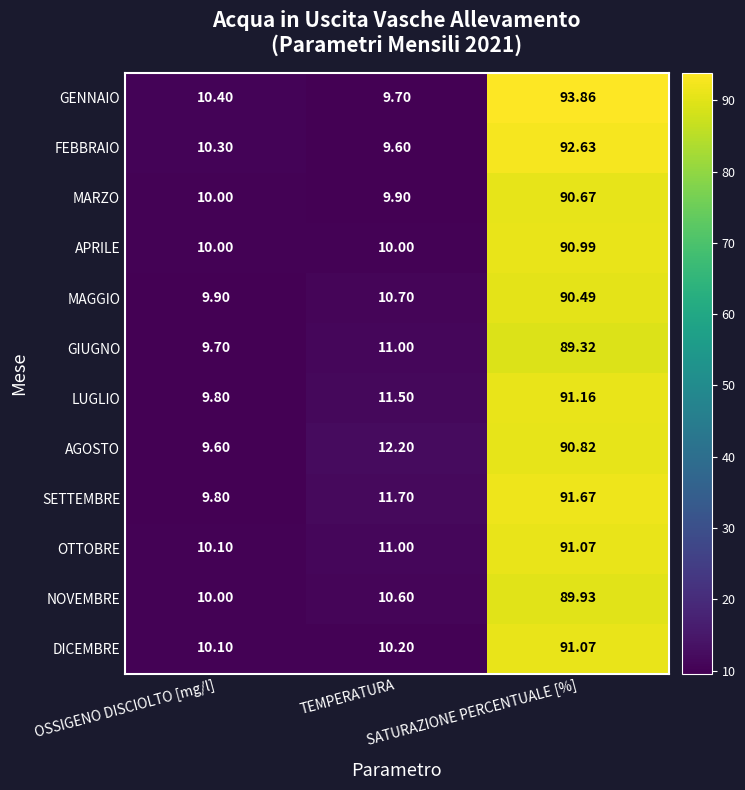

Which series has the largest total across all categories?

GENNAIO